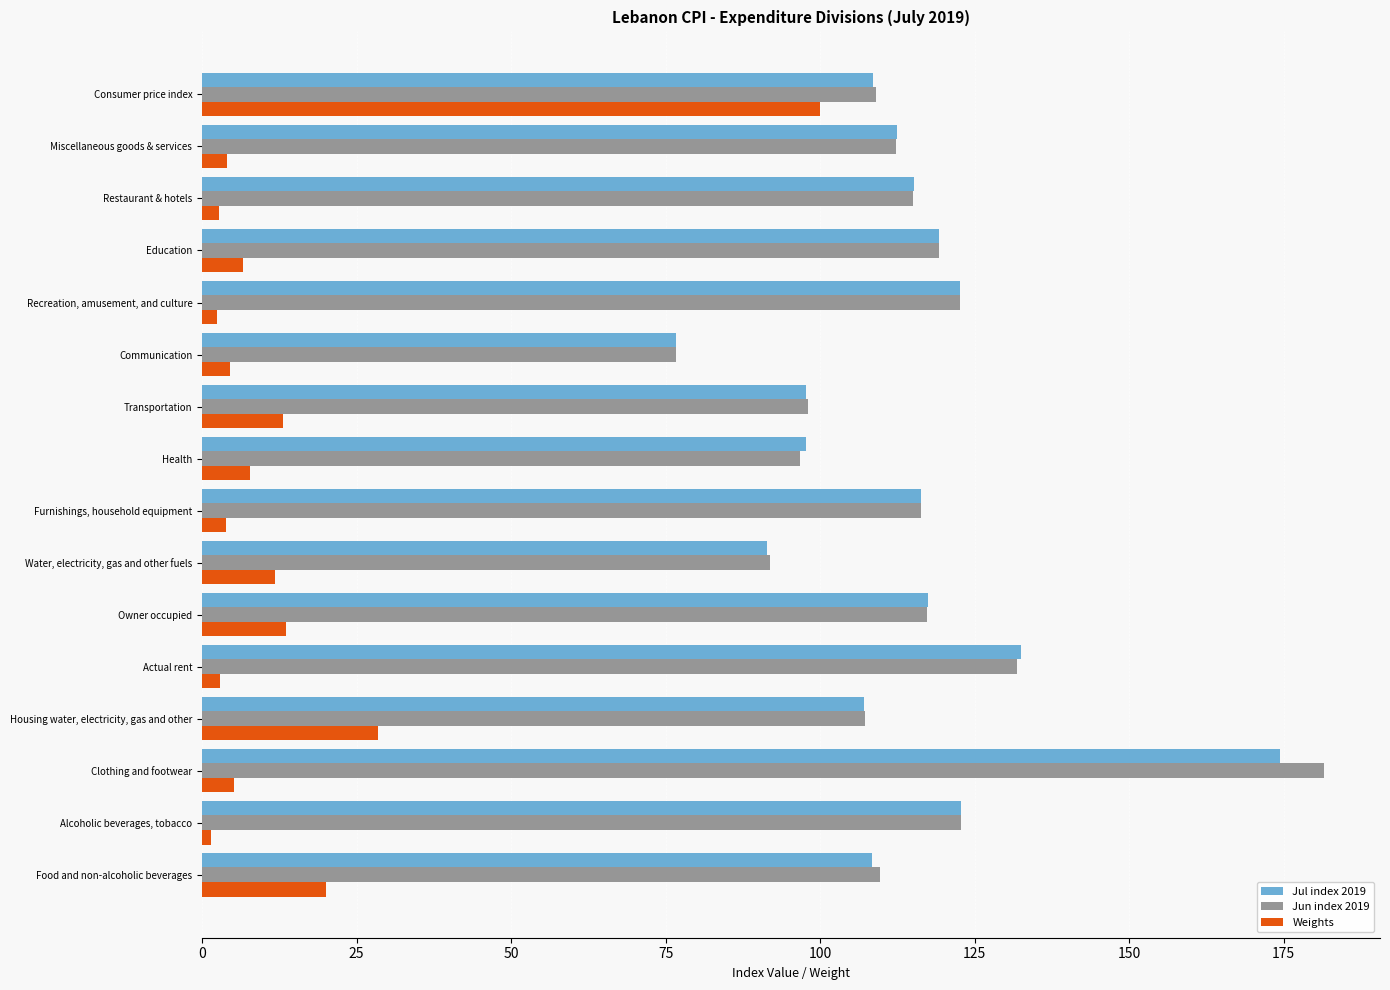

What is the average value of the Jun index 2019 series?

114.3